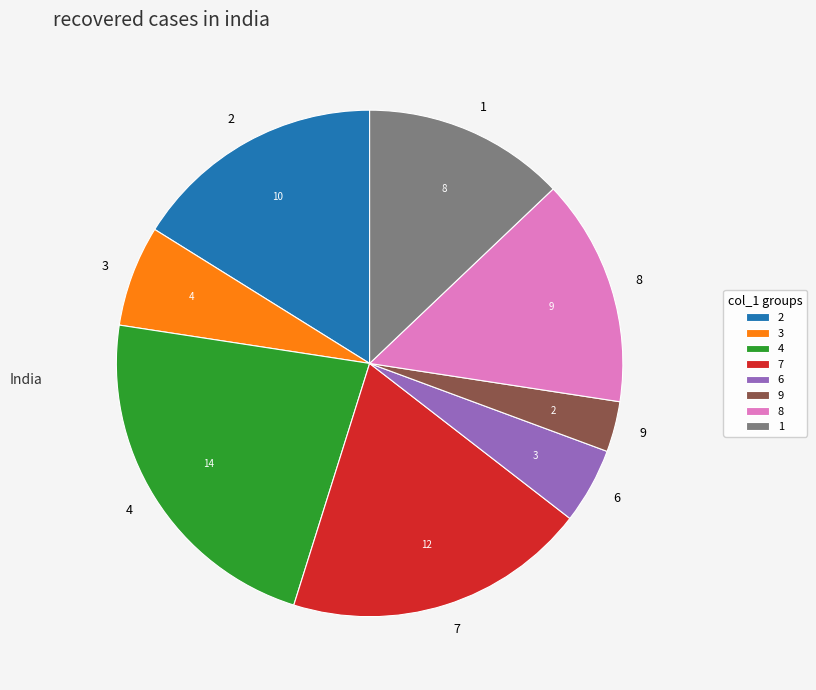

Rank the categories by value from lowest to highest.

9, 6, 3, 1, 8, 2, 7, 4